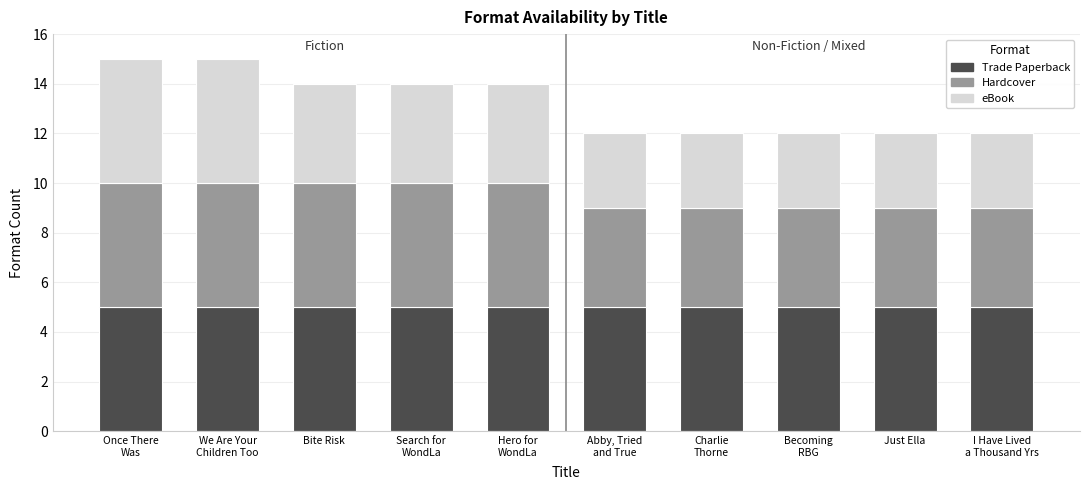

How many distinct data groups are displayed?

3